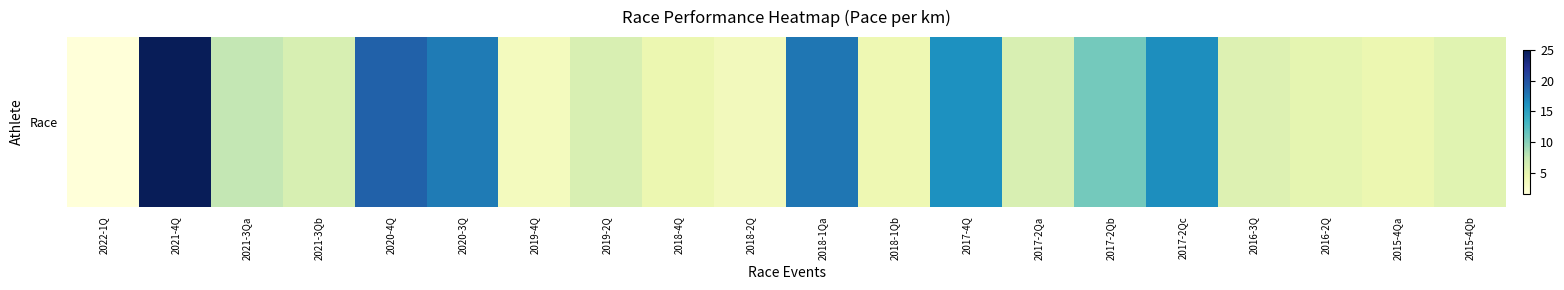

Rank the categories by value from highest to lowest.

2021-4Q, 2020-4Q, 2018-1Qa, 2020-3Q, 2017-2Qc, 2017-4Q, 2017-2Qb, 2021-3Qa, 2021-3Qb, 2019-2Q, 2017-2Qa, 2016-3Q, 2015-4Qb, 2016-2Q, 2018-4Q, 2015-4Qa, 2018-1Qb, 2018-2Q, 2019-4Q, 2022-1Q